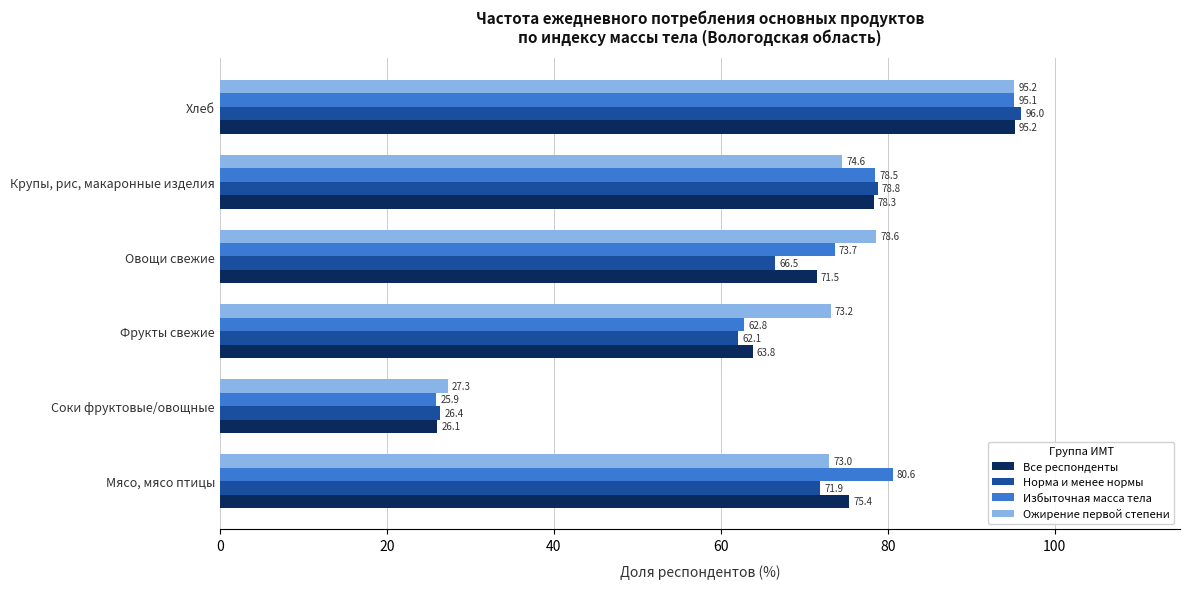

Is the value of Избыточная масса тела at Крупы, рис, макаронные изделия greater than the value of Норма и менее нормы at Мясо, мясо птицы?

Yes